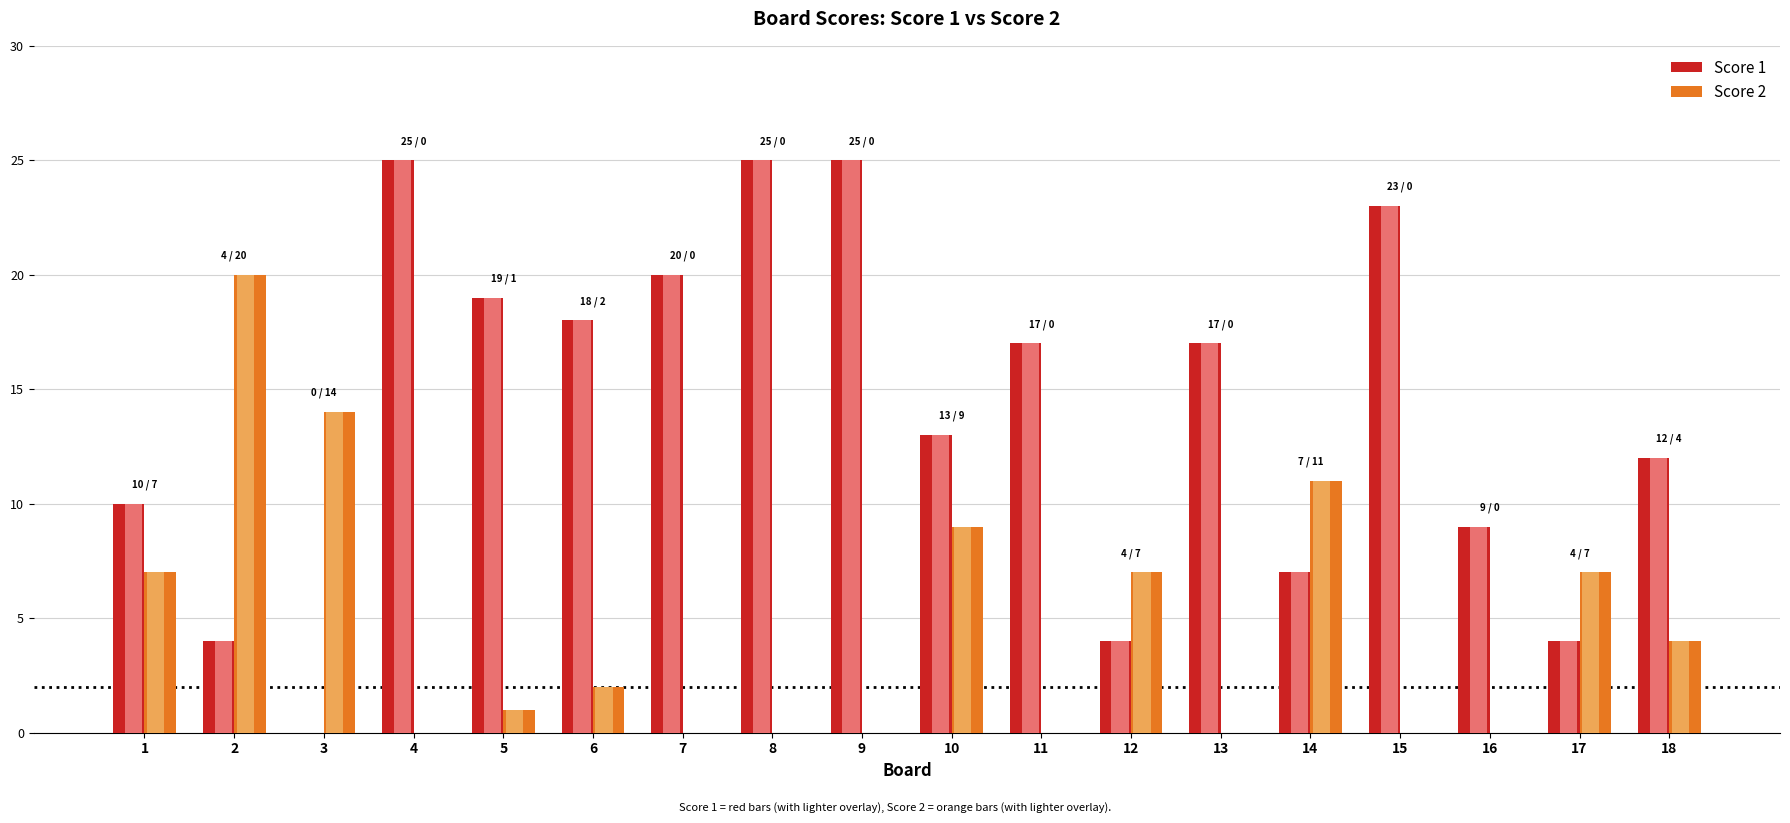

What is the average value of the Score 1 series?

14